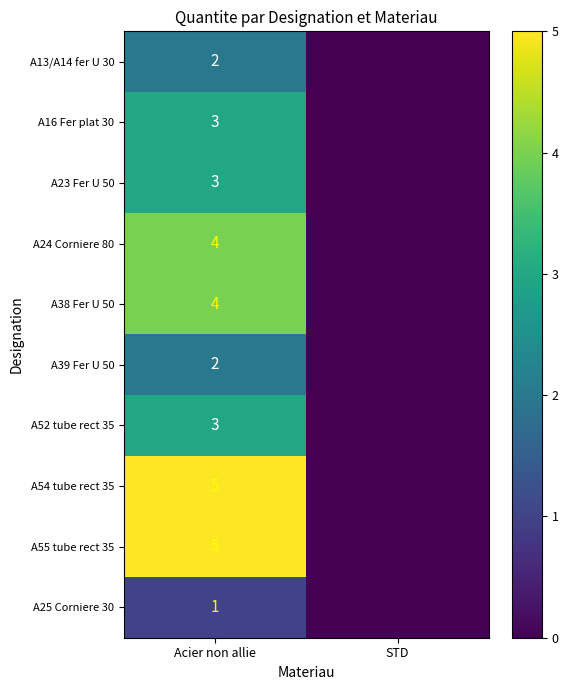

What is the total value across all series at Acier non allie?

32